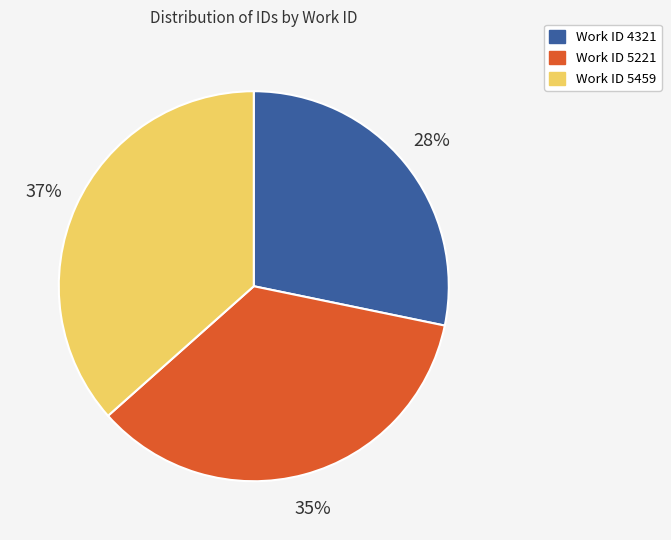

Does any single category account for the majority?

No